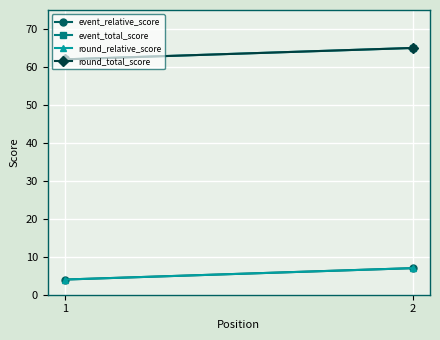

Which has a higher value, 1 or 2?

2